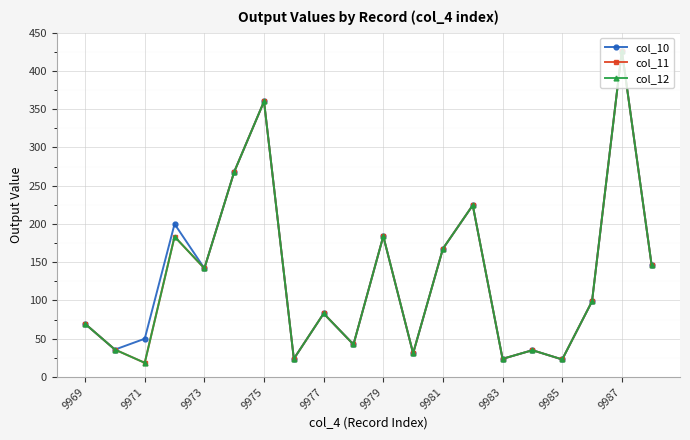

Does the chart have visible grid lines?

Yes